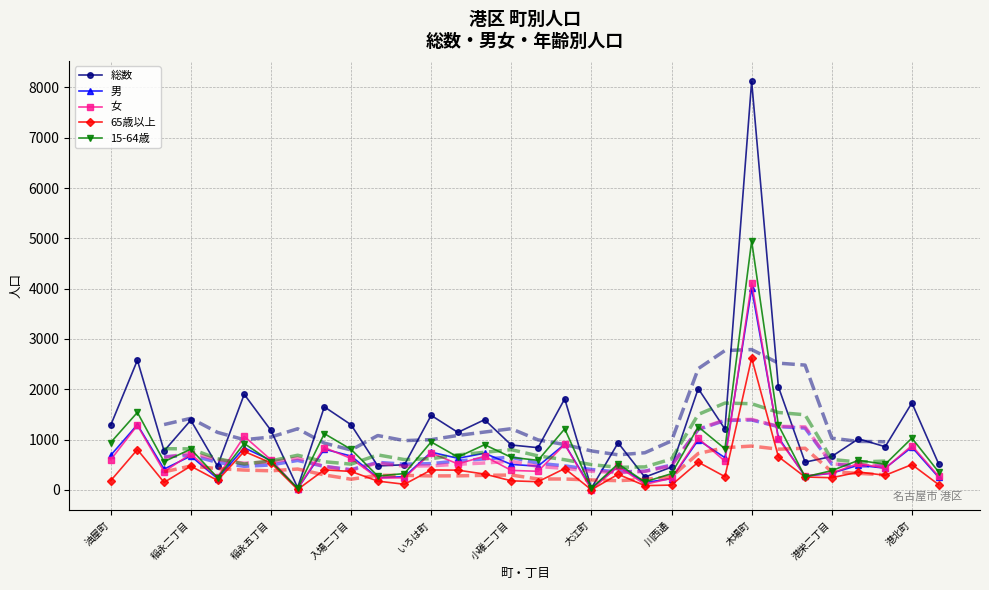

Which category has the highest value in the 男 series?

木場町